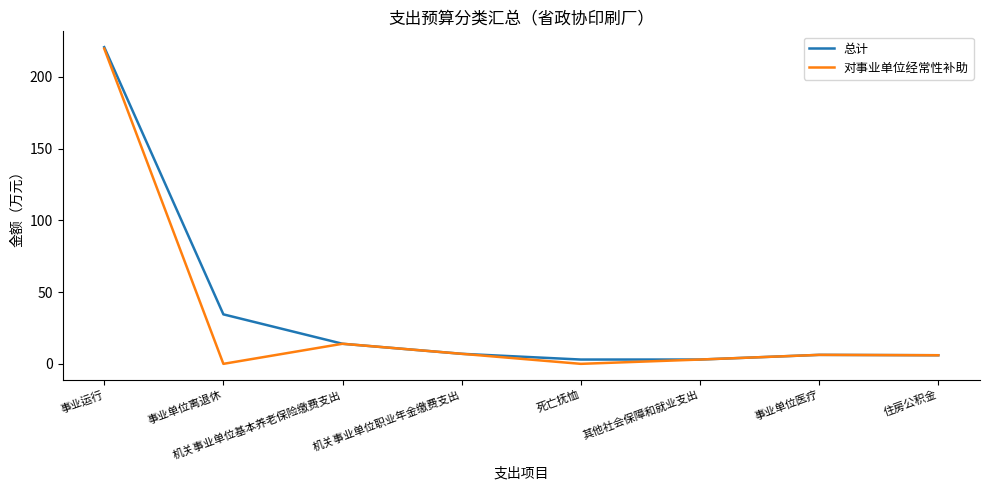

What is the highest value of the 对事业单位经常性补助 series?

219.8